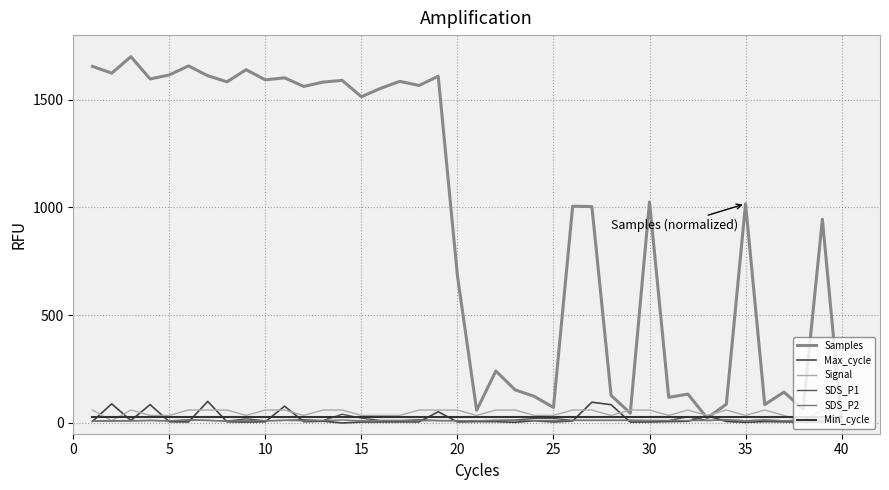

Does the chart have visible grid lines?

Yes